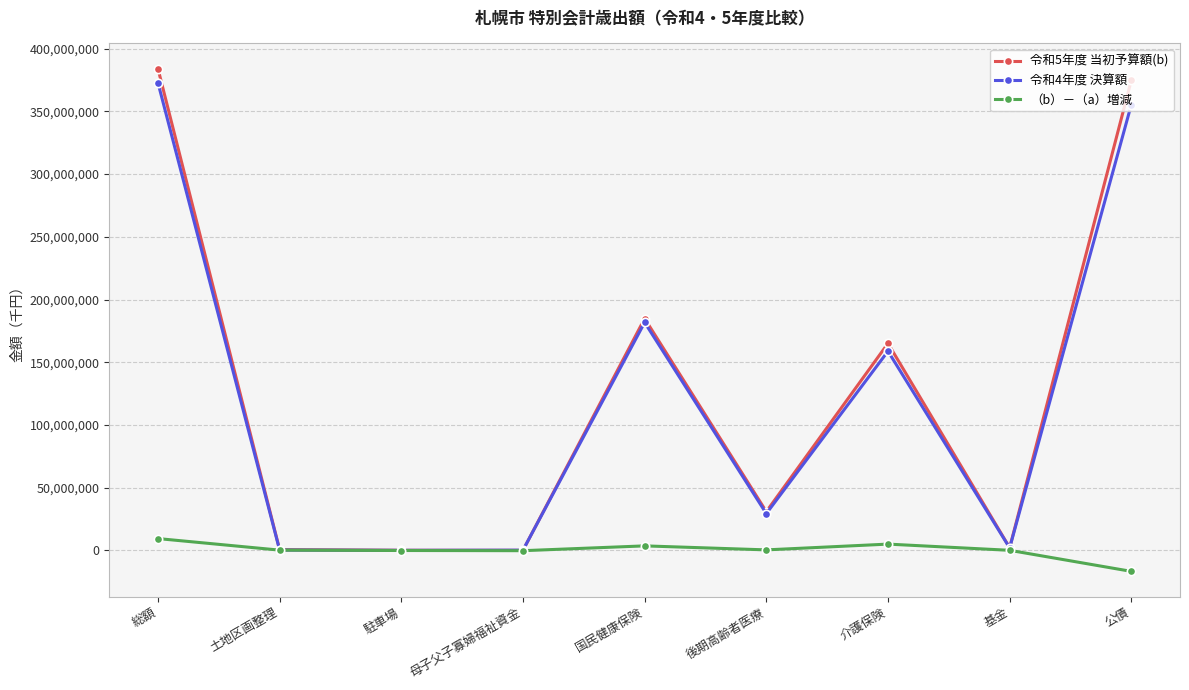

What value does the 令和5年度 当初予算額(b) series have at 後期高齢者医療?

30994000